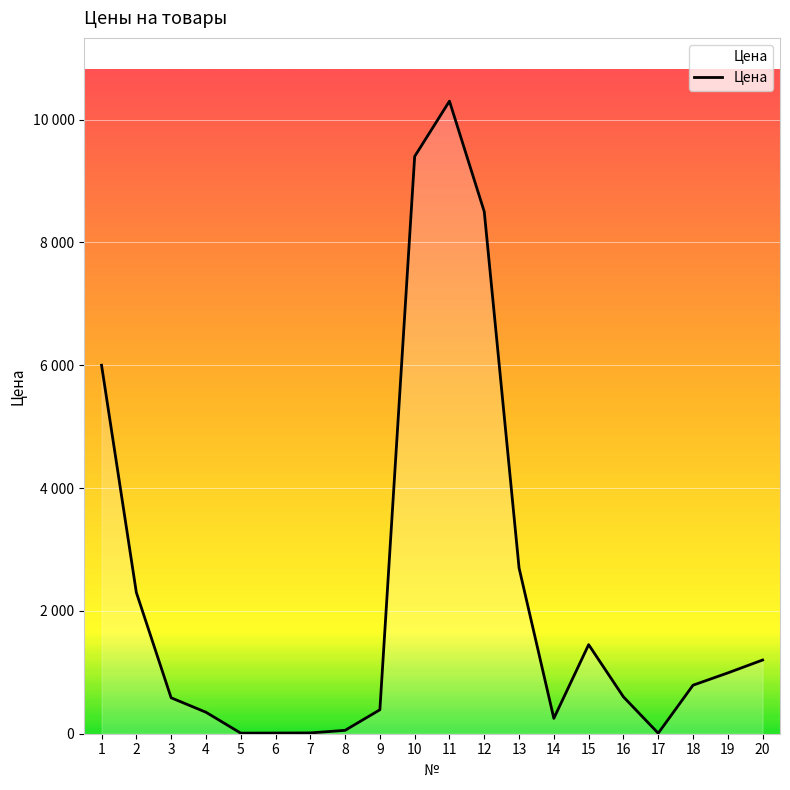

Where does the data first go above 790?

1